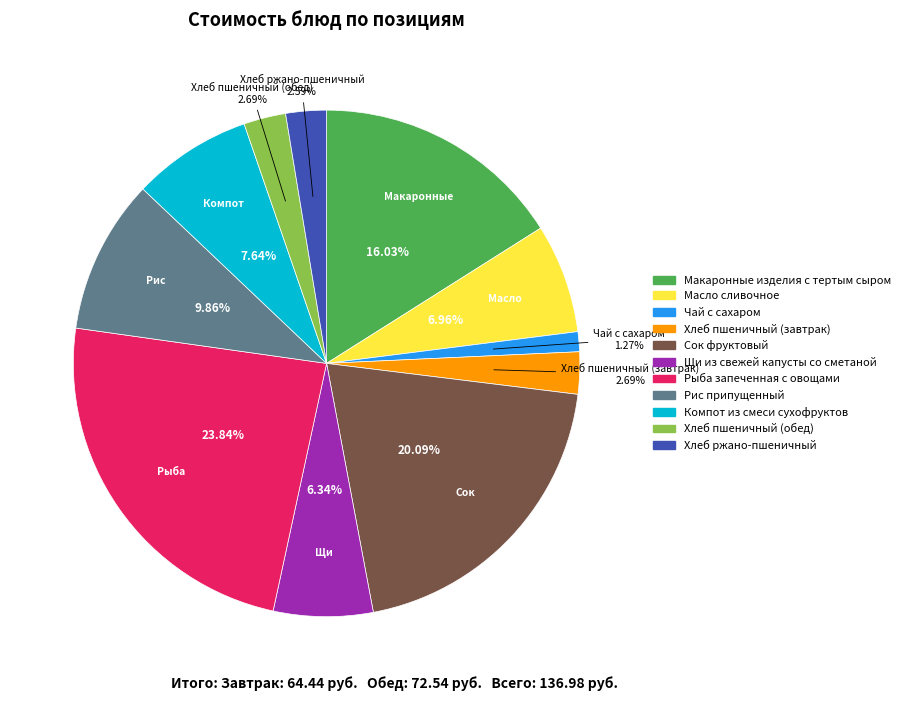

Does any single category account for the majority?

No